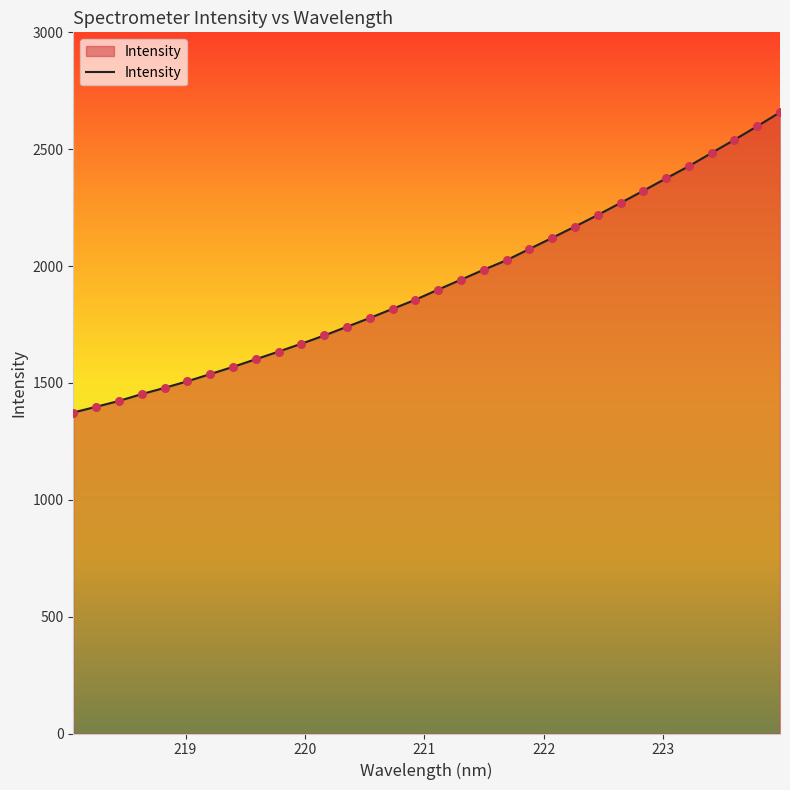

What is the smallest value displayed?

1373.4